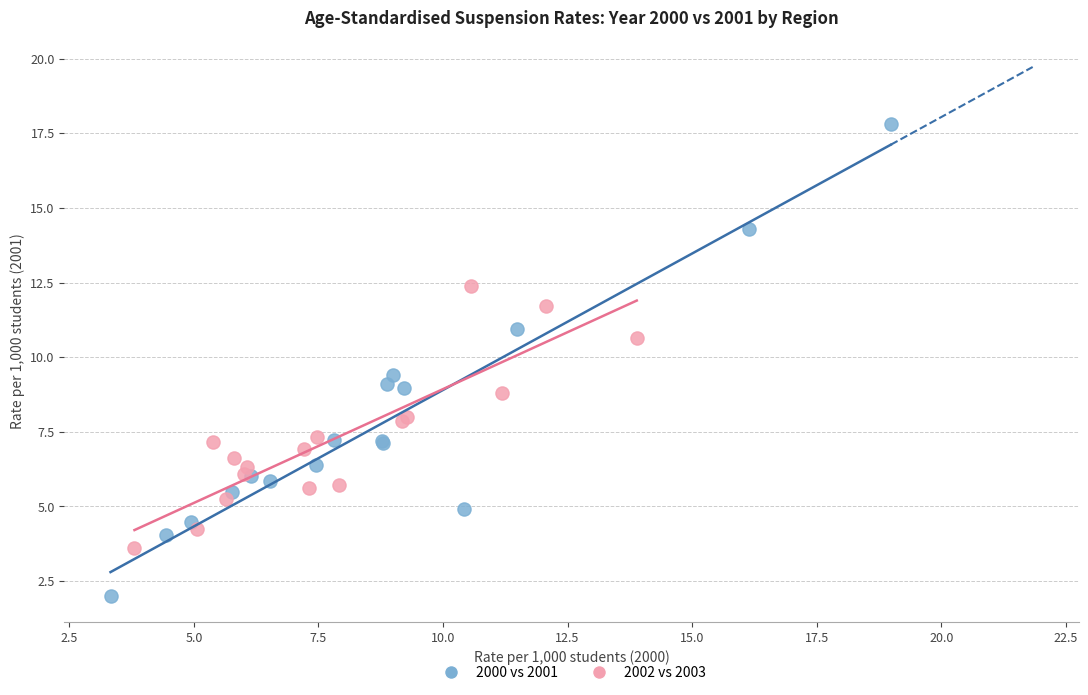

Which series has the largest Y range (max minus min)?

2000 vs 2001